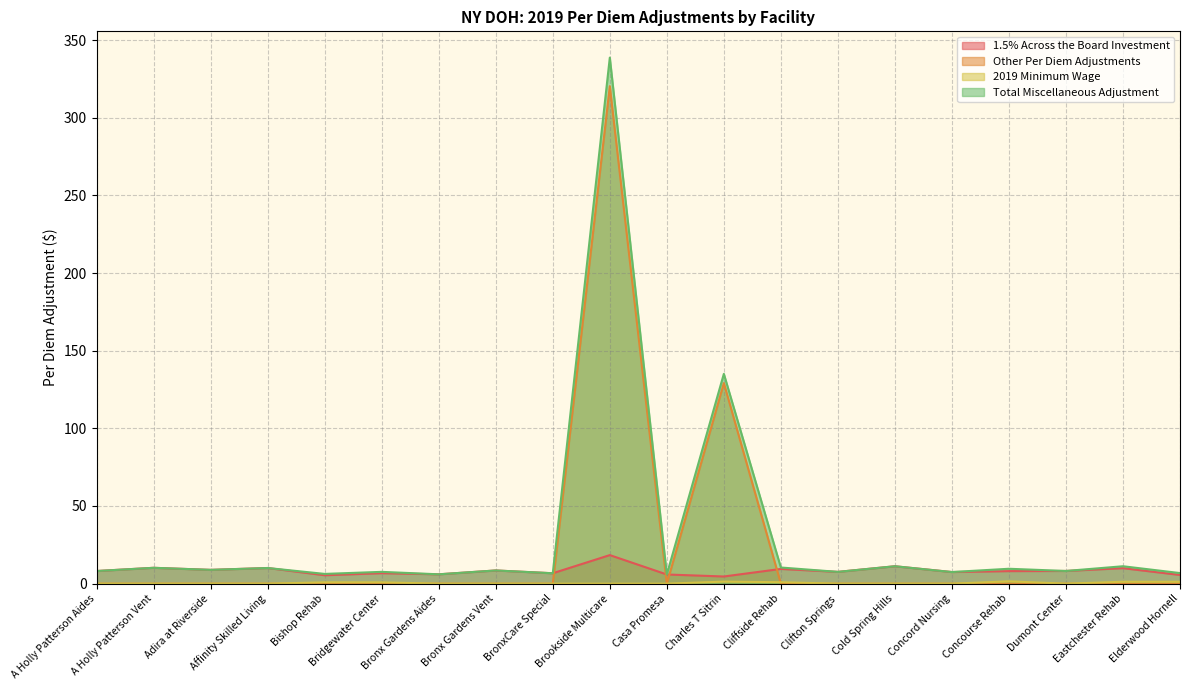

What is the average value of the 2019 Minimum Wage series?

0.4